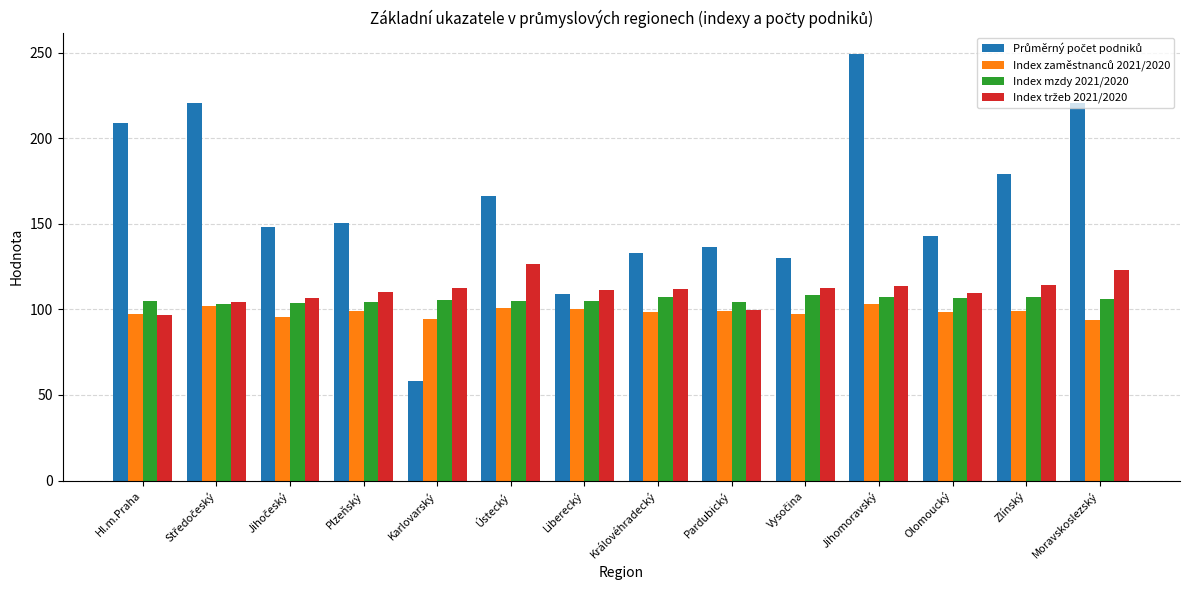

At which category does the chart reach its minimum across all series?

Karlovarský